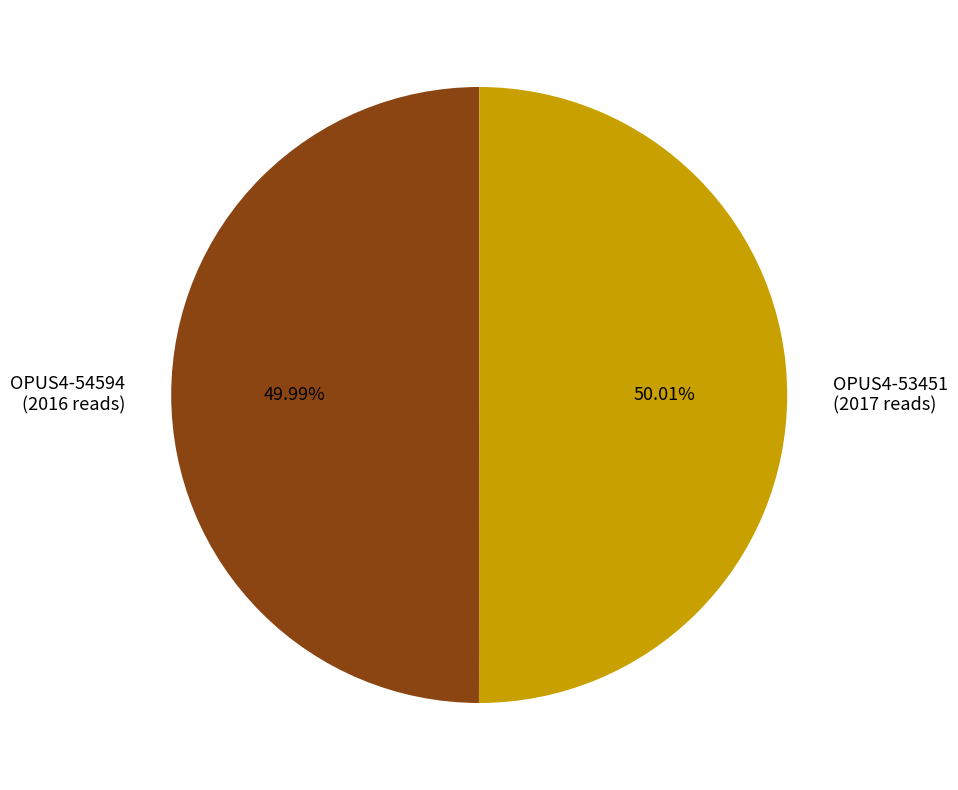

Is it true that OPUS4-54594 is 58% of the pie?

False